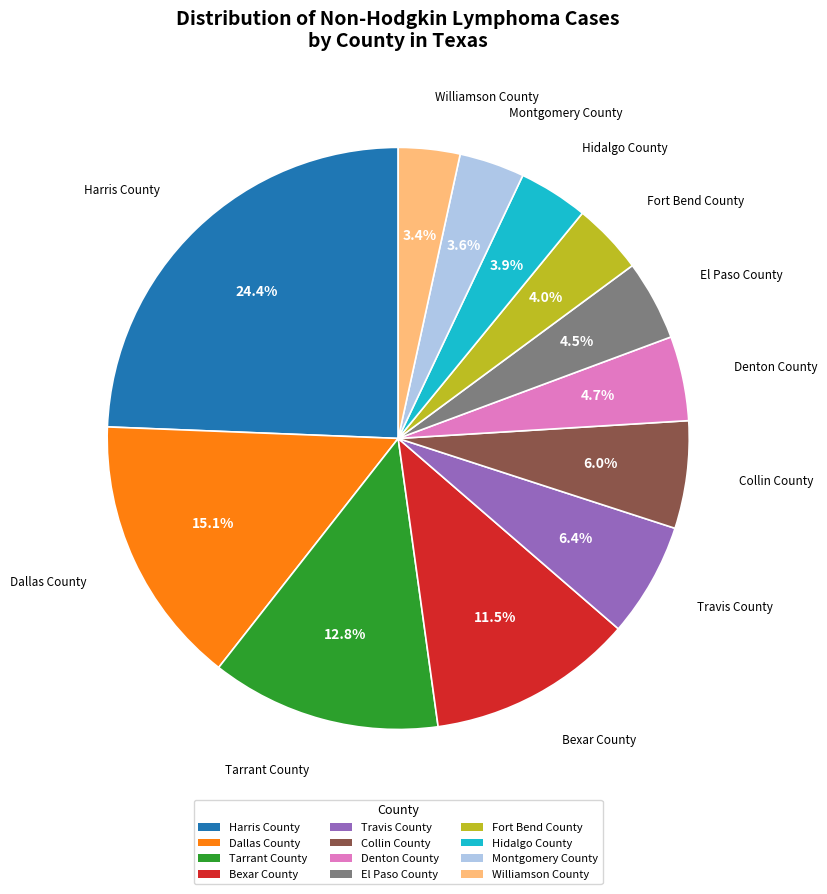

To the nearest percent, what percentage of the pie is Tarrant County?

13%